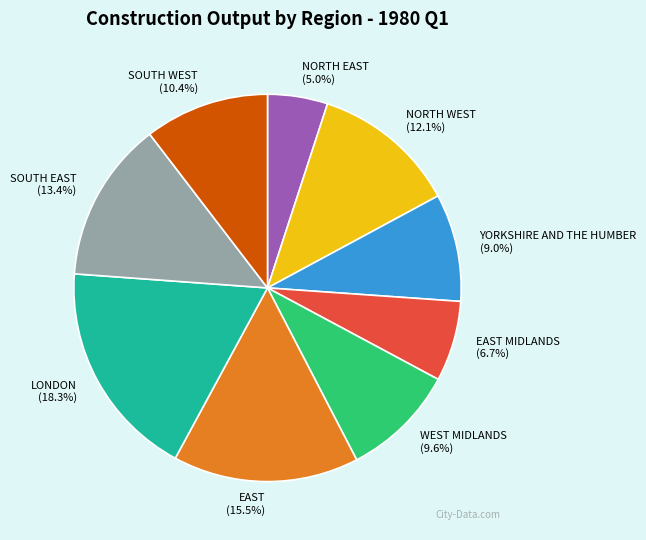

Does WEST MIDLANDS represent more than half of the total?

No